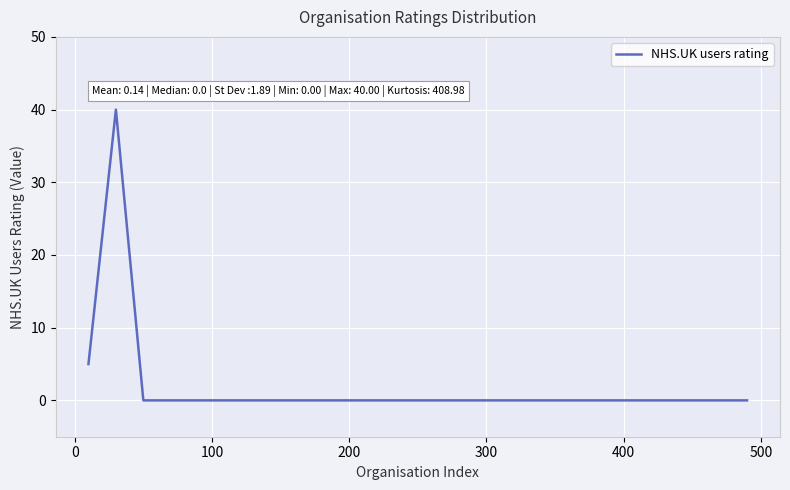

What is the greatest value displayed?

40